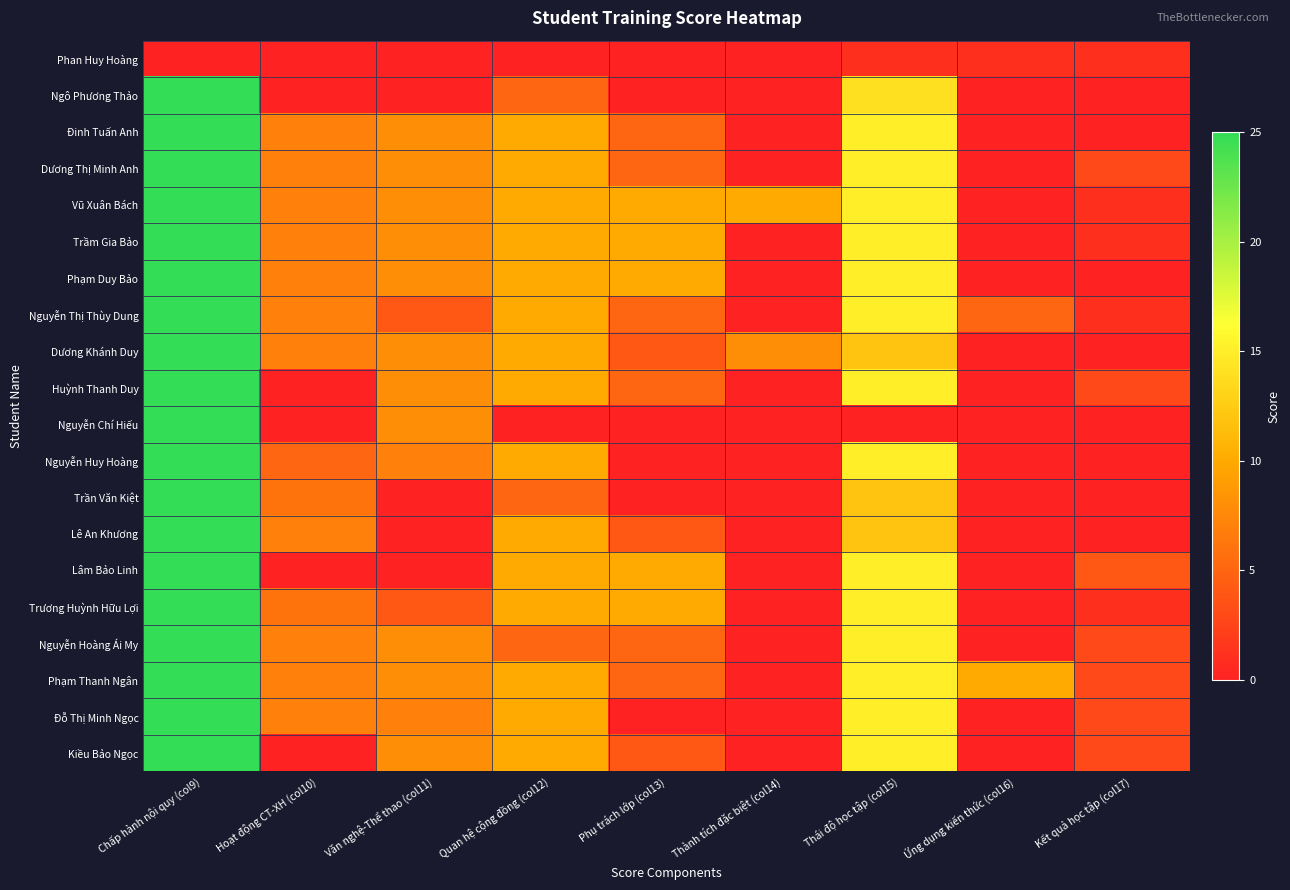

Reading right to left, extract all data points from this chart.

Phan Huy Hoàng: Kết quả học tập (col17)=1	Ứng dụng kiến thức (col16)=1	Thái độ học tập (col15)=1	Thành tích đặc biệt (col14)=0	Phụ trách lớp (col13)=0	Quan hệ cộng đồng (col12)=0	Văn nghệ-Thể thao (col11)=0	Hoạt động CT-XH (col10)=0	Chấp hành nội quy (col9)=0
Ngô Phương Thảo: Kết quả học tập (col17)=0	Ứng dụng kiến thức (col16)=0	Thái độ học tập (col15)=14	Thành tích đặc biệt (col14)=0	Phụ trách lớp (col13)=0	Quan hệ cộng đồng (col12)=5	Văn nghệ-Thể thao (col11)=0	Hoạt động CT-XH (col10)=0	Chấp hành nội quy (col9)=25
Đinh Tuấn Anh: Kết quả học tập (col17)=0	Ứng dụng kiến thức (col16)=0	Thái độ học tập (col15)=15	Thành tích đặc biệt (col14)=0	Phụ trách lớp (col13)=5	Quan hệ cộng đồng (col12)=10	Văn nghệ-Thể thao (col11)=8	Hoạt động CT-XH (col10)=7	Chấp hành nội quy (col9)=25
Dương Thị Minh Anh: Kết quả học tập (col17)=3	Ứng dụng kiến thức (col16)=0	Thái độ học tập (col15)=15	Thành tích đặc biệt (col14)=0	Phụ trách lớp (col13)=5	Quan hệ cộng đồng (col12)=10	Văn nghệ-Thể thao (col11)=8	Hoạt động CT-XH (col10)=7	Chấp hành nội quy (col9)=25
Vũ Xuân Bách: Kết quả học tập (col17)=1	Ứng dụng kiến thức (col16)=0	Thái độ học tập (col15)=15	Thành tích đặc biệt (col14)=10	Phụ trách lớp (col13)=10	Quan hệ cộng đồng (col12)=10	Văn nghệ-Thể thao (col11)=8	Hoạt động CT-XH (col10)=7	Chấp hành nội quy (col9)=25
Trầm Gia Bảo: Kết quả học tập (col17)=1	Ứng dụng kiến thức (col16)=0	Thái độ học tập (col15)=15	Thành tích đặc biệt (col14)=0	Phụ trách lớp (col13)=10	Quan hệ cộng đồng (col12)=10	Văn nghệ-Thể thao (col11)=8	Hoạt động CT-XH (col10)=7	Chấp hành nội quy (col9)=25
Phạm Duy Bảo: Kết quả học tập (col17)=0	Ứng dụng kiến thức (col16)=0	Thái độ học tập (col15)=15	Thành tích đặc biệt (col14)=0	Phụ trách lớp (col13)=10	Quan hệ cộng đồng (col12)=10	Văn nghệ-Thể thao (col11)=8	Hoạt động CT-XH (col10)=7	Chấp hành nội quy (col9)=25
Nguyễn Thị Thùy Dung: Kết quả học tập (col17)=1	Ứng dụng kiến thức (col16)=5	Thái độ học tập (col15)=15	Thành tích đặc biệt (col14)=0	Phụ trách lớp (col13)=5	Quan hệ cộng đồng (col12)=10	Văn nghệ-Thể thao (col11)=4	Hoạt động CT-XH (col10)=7	Chấp hành nội quy (col9)=25
Dương Khánh Duy: Kết quả học tập (col17)=0	Ứng dụng kiến thức (col16)=0	Thái độ học tập (col15)=12	Thành tích đặc biệt (col14)=8	Phụ trách lớp (col13)=4	Quan hệ cộng đồng (col12)=10	Văn nghệ-Thể thao (col11)=8	Hoạt động CT-XH (col10)=7	Chấp hành nội quy (col9)=25
Huỳnh Thanh Duy: Kết quả học tập (col17)=3	Ứng dụng kiến thức (col16)=0	Thái độ học tập (col15)=15	Thành tích đặc biệt (col14)=0	Phụ trách lớp (col13)=5	Quan hệ cộng đồng (col12)=10	Văn nghệ-Thể thao (col11)=8	Hoạt động CT-XH (col10)=0	Chấp hành nội quy (col9)=25
Nguyễn Chí Hiếu: Kết quả học tập (col17)=0	Ứng dụng kiến thức (col16)=0	Thái độ học tập (col15)=0	Thành tích đặc biệt (col14)=0	Phụ trách lớp (col13)=0	Quan hệ cộng đồng (col12)=0	Văn nghệ-Thể thao (col11)=8	Hoạt động CT-XH (col10)=0	Chấp hành nội quy (col9)=25
Nguyễn Huy Hoàng: Kết quả học tập (col17)=0	Ứng dụng kiến thức (col16)=0	Thái độ học tập (col15)=15	Thành tích đặc biệt (col14)=0	Phụ trách lớp (col13)=0	Quan hệ cộng đồng (col12)=10	Văn nghệ-Thể thao (col11)=7	Hoạt động CT-XH (col10)=5	Chấp hành nội quy (col9)=25
Trần Văn Kiệt: Kết quả học tập (col17)=0	Ứng dụng kiến thức (col16)=0	Thái độ học tập (col15)=12	Thành tích đặc biệt (col14)=0	Phụ trách lớp (col13)=0	Quan hệ cộng đồng (col12)=5	Văn nghệ-Thể thao (col11)=0	Hoạt động CT-XH (col10)=6	Chấp hành nội quy (col9)=25
Lê An Khương: Kết quả học tập (col17)=0	Ứng dụng kiến thức (col16)=0	Thái độ học tập (col15)=12	Thành tích đặc biệt (col14)=0	Phụ trách lớp (col13)=4	Quan hệ cộng đồng (col12)=10	Văn nghệ-Thể thao (col11)=0	Hoạt động CT-XH (col10)=7	Chấp hành nội quy (col9)=25
Lâm Bảo Linh: Kết quả học tập (col17)=4	Ứng dụng kiến thức (col16)=0	Thái độ học tập (col15)=15	Thành tích đặc biệt (col14)=0	Phụ trách lớp (col13)=10	Quan hệ cộng đồng (col12)=10	Văn nghệ-Thể thao (col11)=0	Hoạt động CT-XH (col10)=0	Chấp hành nội quy (col9)=25
Trương Huỳnh Hữu Lợi: Kết quả học tập (col17)=1	Ứng dụng kiến thức (col16)=0	Thái độ học tập (col15)=15	Thành tích đặc biệt (col14)=0	Phụ trách lớp (col13)=10	Quan hệ cộng đồng (col12)=10	Văn nghệ-Thể thao (col11)=4	Hoạt động CT-XH (col10)=6	Chấp hành nội quy (col9)=25
Nguyễn Hoàng Ái My: Kết quả học tập (col17)=3	Ứng dụng kiến thức (col16)=0	Thái độ học tập (col15)=15	Thành tích đặc biệt (col14)=0	Phụ trách lớp (col13)=5	Quan hệ cộng đồng (col12)=5	Văn nghệ-Thể thao (col11)=8	Hoạt động CT-XH (col10)=7	Chấp hành nội quy (col9)=25
Phạm Thanh Ngân: Kết quả học tập (col17)=3	Ứng dụng kiến thức (col16)=10	Thái độ học tập (col15)=15	Thành tích đặc biệt (col14)=0	Phụ trách lớp (col13)=5	Quan hệ cộng đồng (col12)=10	Văn nghệ-Thể thao (col11)=8	Hoạt động CT-XH (col10)=7	Chấp hành nội quy (col9)=25
Đỗ Thị Minh Ngọc: Kết quả học tập (col17)=3	Ứng dụng kiến thức (col16)=0	Thái độ học tập (col15)=15	Thành tích đặc biệt (col14)=0	Phụ trách lớp (col13)=0	Quan hệ cộng đồng (col12)=10	Văn nghệ-Thể thao (col11)=7	Hoạt động CT-XH (col10)=7	Chấp hành nội quy (col9)=25
Kiều Bảo Ngọc: Kết quả học tập (col17)=3	Ứng dụng kiến thức (col16)=0	Thái độ học tập (col15)=15	Thành tích đặc biệt (col14)=0	Phụ trách lớp (col13)=4	Quan hệ cộng đồng (col12)=10	Văn nghệ-Thể thao (col11)=8	Hoạt động CT-XH (col10)=0	Chấp hành nội quy (col9)=25